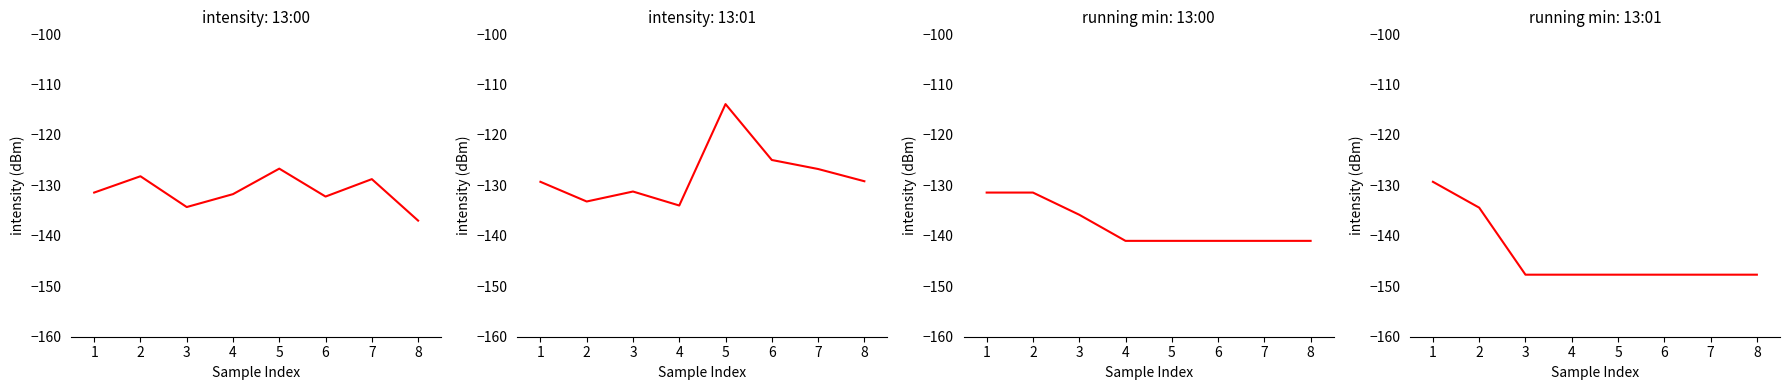

After their last crossing, which series has the higher values: 13:01 or 13:00?

13:01